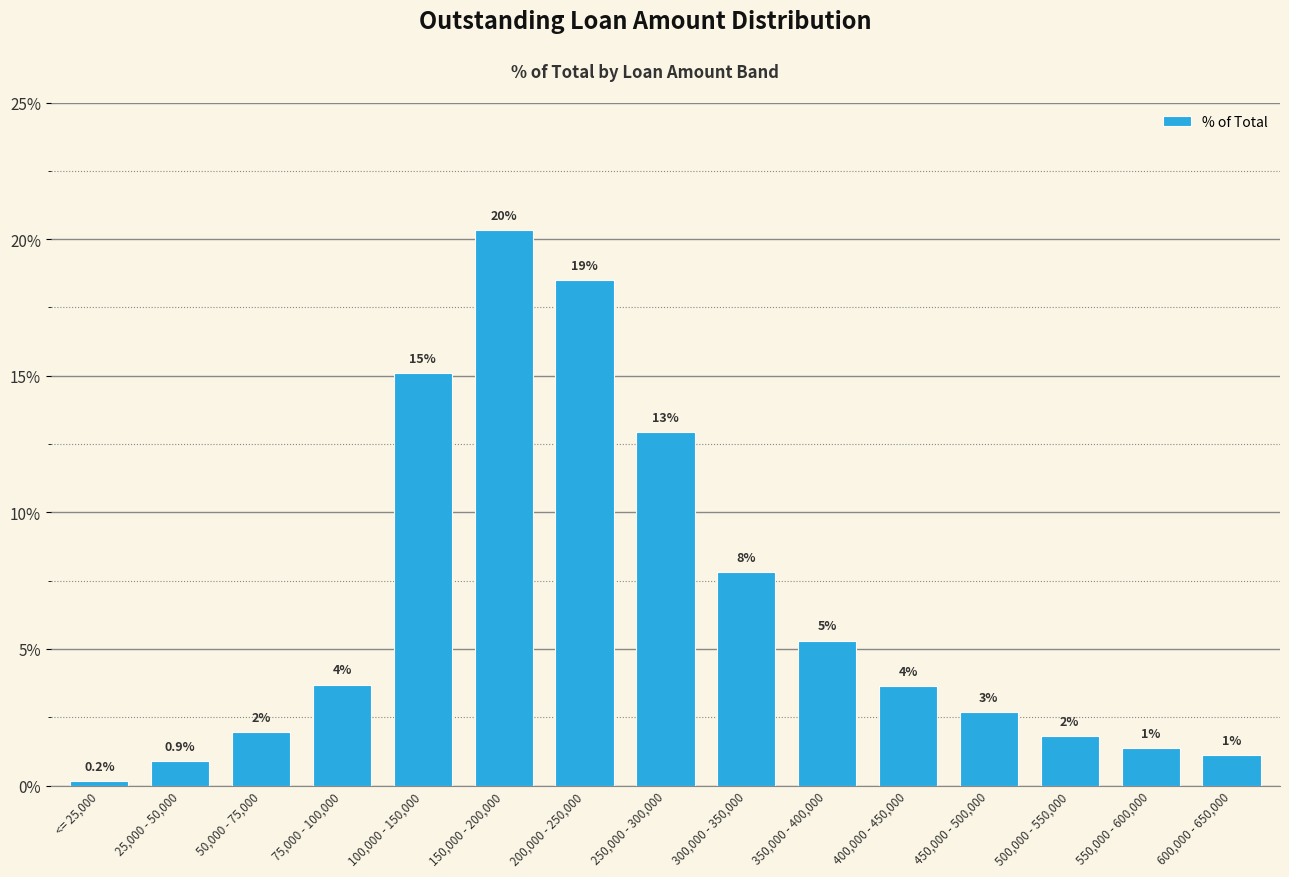

Reading right to left, transcribe all the data shown in this chart.

600,000 - 650,000=1.1	550,000 - 600,000=1.4	500,000 - 550,000=1.8	450,000 - 500,000=2.7	400,000 - 450,000=3.6	350,000 - 400,000=5.3	300,000 - 350,000=7.8	250,000 - 300,000=12.9	200,000 - 250,000=18.5	150,000 - 200,000=20.3	100,000 - 150,000=15.1	75,000 - 100,000=3.7	50,000 - 75,000=1.9	25,000 - 50,000=0.9	<= 25,000=0.2